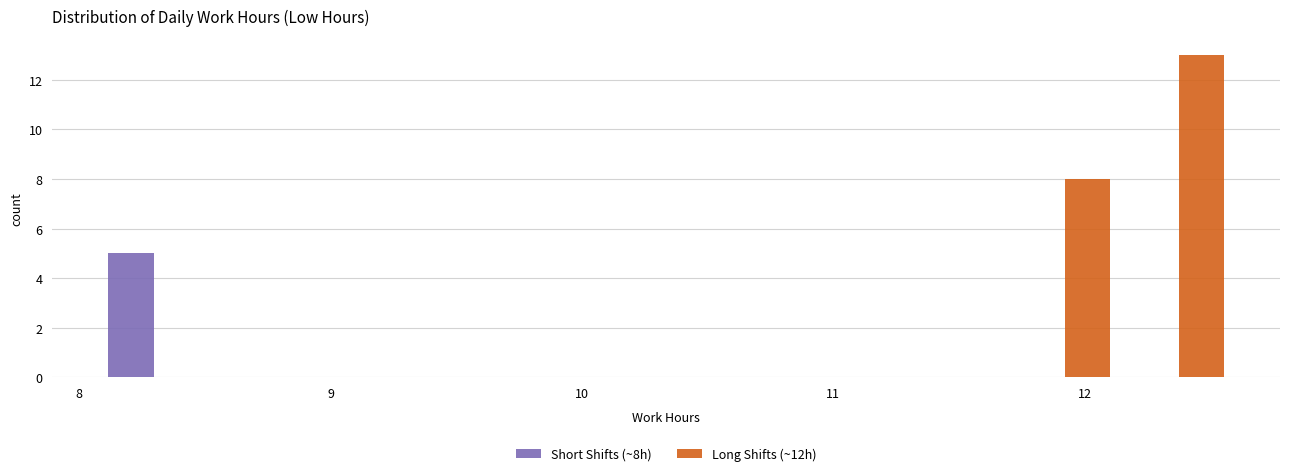

Reading left to right, list every range on the x-axis with the height of the bar of each series over it. Neither the bar edges nor the heights are printed on the chart, so give them approximately, as read against the axes.

8.1 to 8.5: Short Shifts (~8h)=5	Long Shifts (~12h)=0
8.5 to 9.0: Short Shifts (~8h)=0	Long Shifts (~12h)=0
9.0 to 9.4: Short Shifts (~8h)=0	Long Shifts (~12h)=0
9.4 to 9.9: Short Shifts (~8h)=0	Long Shifts (~12h)=0
9.9 to 10.3: Short Shifts (~8h)=0	Long Shifts (~12h)=0
10.3 to 10.8: Short Shifts (~8h)=0	Long Shifts (~12h)=0
10.8 to 11.2: Short Shifts (~8h)=0	Long Shifts (~12h)=0
11.2 to 11.7: Short Shifts (~8h)=0	Long Shifts (~12h)=0
11.7 to 12.1: Short Shifts (~8h)=0	Long Shifts (~12h)=8
12.1 to 12.6: Short Shifts (~8h)=0	Long Shifts (~12h)=13